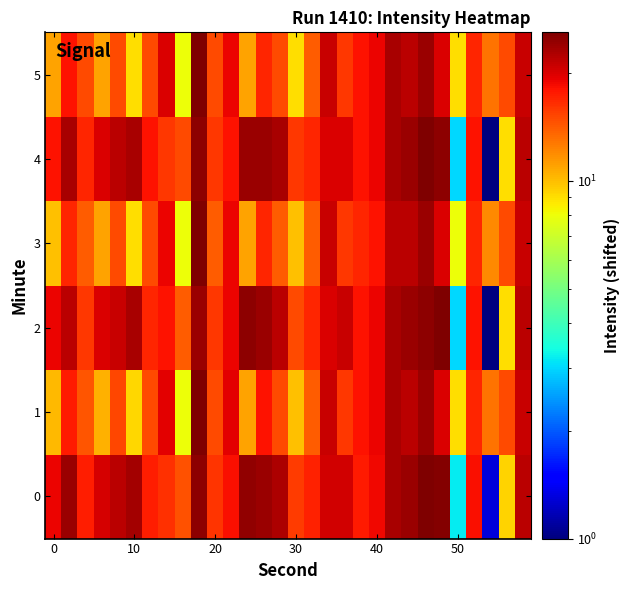

At how many categories does at least one series exceed 16?

25